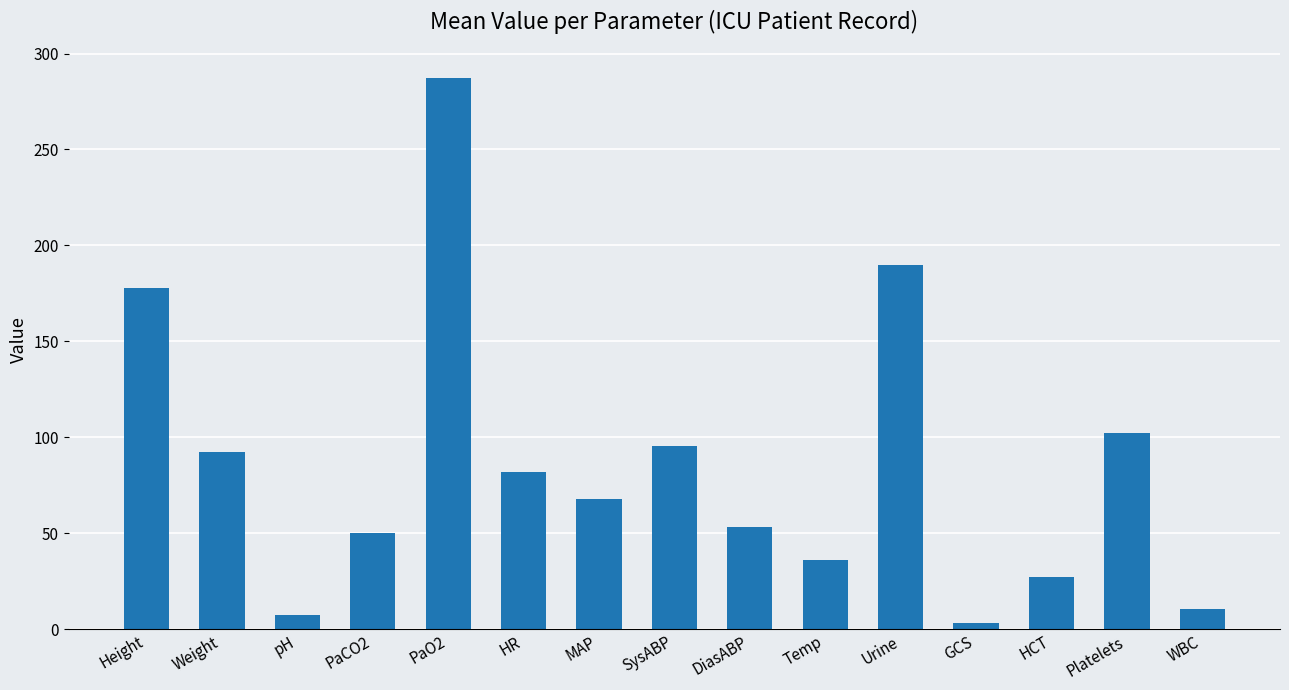

The value at Height is 84.7. True or false?

False